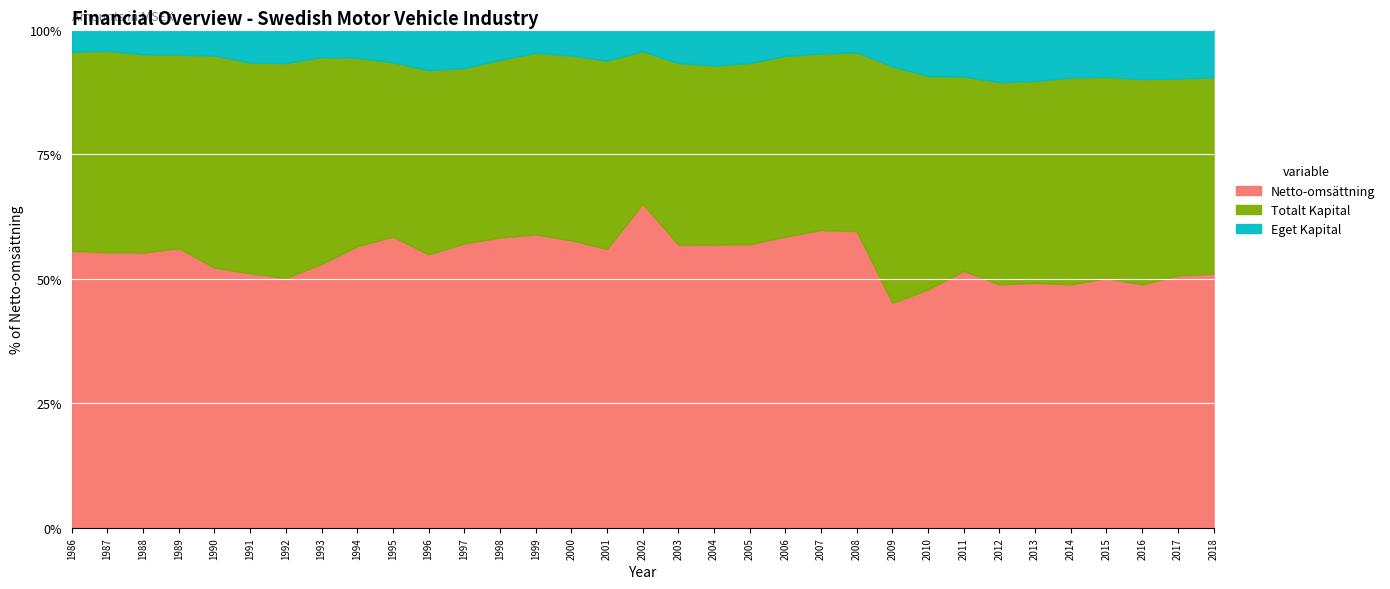

Reading left to right, transcribe all the data shown in this chart.

Netto-omsättning: 1986=33076.9	1987=34844.1	1988=38887.0	1989=43521.0	1990=57417.6	1991=56795.1	1992=59257.0	1993=72896.3	1994=110649.5	1995=134629.2	1996=130934.4	1997=165549.2	1998=186694.0	1999=212084.2	2000=226570.7	2001=227835.7	2002=232875.0	2003=245630.0	2004=267143.4	2005=274596.8	2006=300157.8	2007=313240.1	2008=326750.4	2009=200346.9	2010=237909.9	2011=284470.1	2012=255180.4	2013=258759.3	2014=271026.6	2015=330691.8	2016=357718.7	2017=411727.8	2018=468035.7
Totalt Kapital: 1986=23745.4	1987=25473.0	1988=28013.6	1989=30119.6	1990=46833.5	1991=47011.7	1992=51008.4	1993=57129.6	1994=74023.6	1995=80617.9	1996=88269.2	1997=102006.5	1998=114169.9	1999=131223.5	2000=145500.6	2001=153923.1	2002=109513.3	2003=157342.2	2004=168746.5	2005=175613.2	2006=185960.5	2007=185584.9	2008=197134.6	2009=210534.8	2010=212838.2	2011=215079.2	2012=211968.4	2013=212970.9	2014=230142.5	2015=266721.5	2016=301841.9	2017=321156.3	2018=361597.5
Eget Kapital: 1986=2647.6	1987=2689.0	1988=3481.9	1989=3873.3	1990=5735.0	1991=7340.4	1992=7933.3	1993=7596.7	1994=11080.3	1995=15065.6	1996=19423.4	1997=22416.9	1998=19422.2	1999=16769.3	2000=20428.2	2001=25321.7	2002=15530.5	2003=29017.5	2004=33997.3	2005=32279.2	2006=27063.7	2007=25179.7	2008=24985.2	2009=32758.1	2010=46223.3	2011=51905.4	2012=55009.9	2013=54290.3	2014=53237.9	2015=62582.6	2016=72658.2	2017=79677.5	2018=87733.0